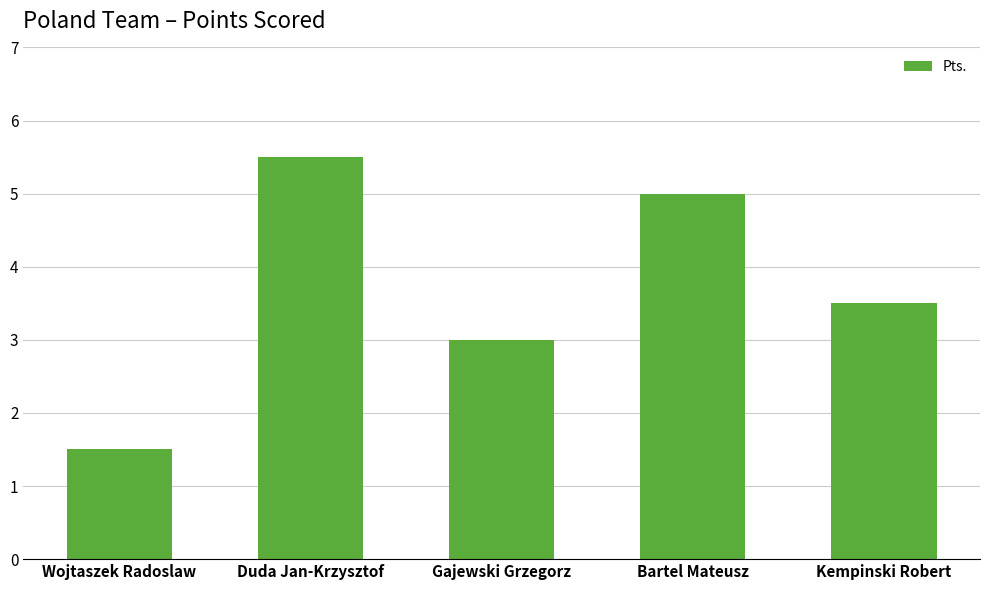

Rank the categories by value from lowest to highest.

Wojtaszek Radoslaw, Gajewski Grzegorz, Kempinski Robert, Bartel Mateusz, Duda Jan-Krzysztof